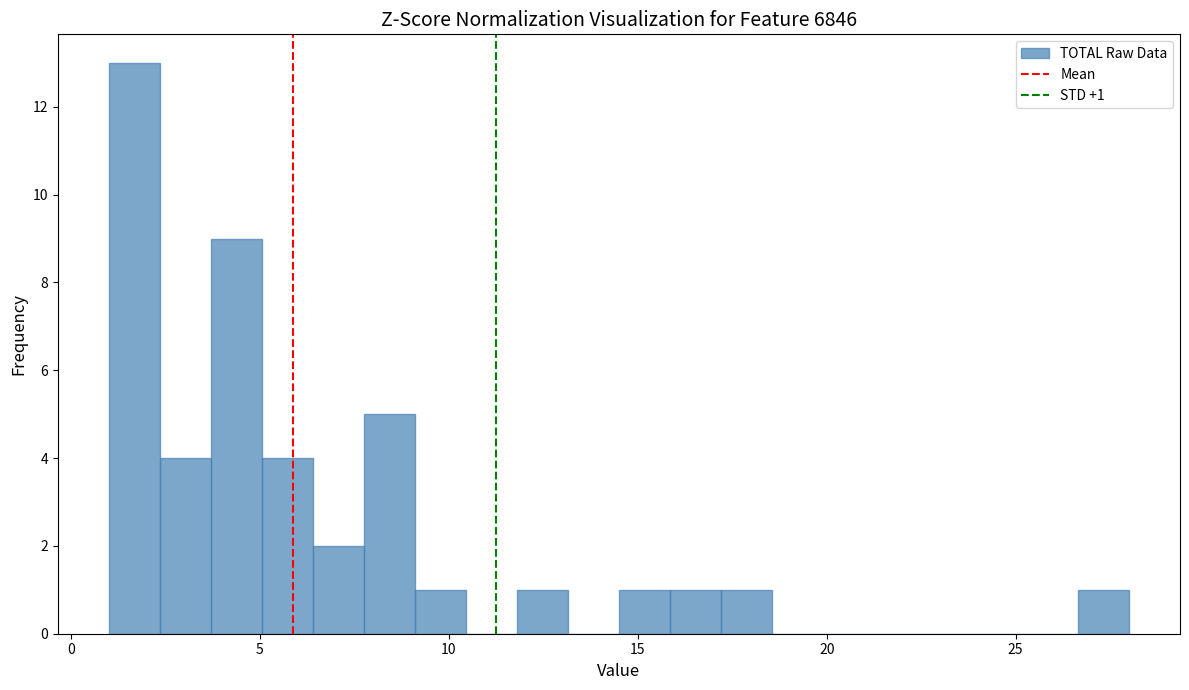

Around what value on the x-axis is the tallest bar? Give the approximate position of its centre, as read against the axis.

1.5